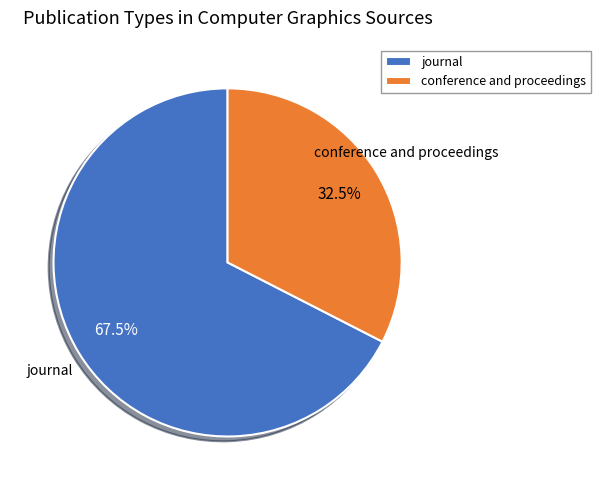

How many segments does this pie chart have?

2